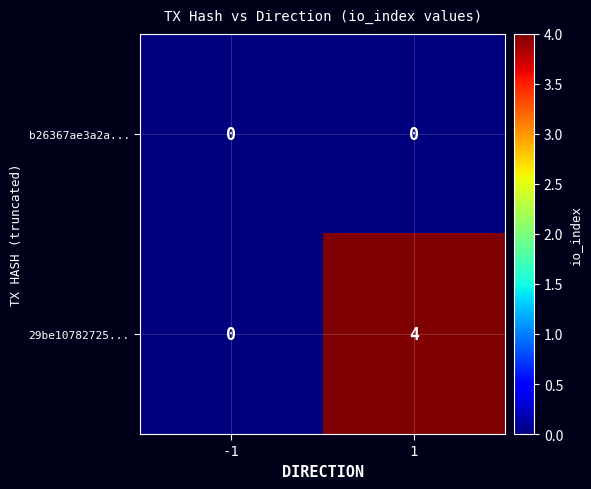

True or false: 29be10782725... has a value of -2 at -1.

False